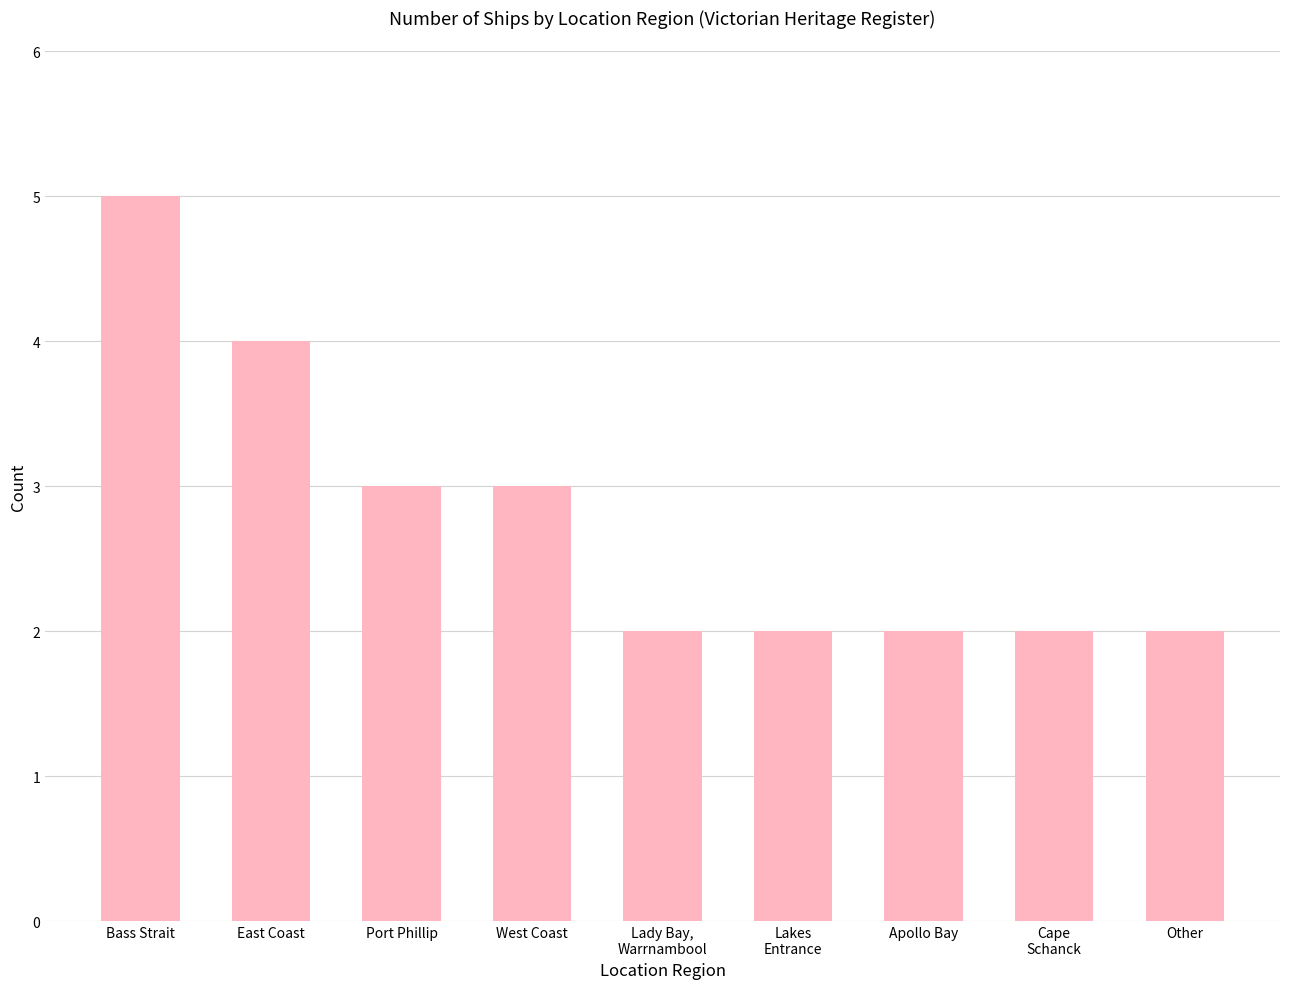

Reading left to right, transcribe all the data shown in this chart.

Bass Strait=5	East Coast=4	Port Phillip=3	West Coast=3	Lady Bay,
Warrnambool=2	Lakes
Entrance=2	Apollo Bay=2	Cape
Schanck=2	Other=2